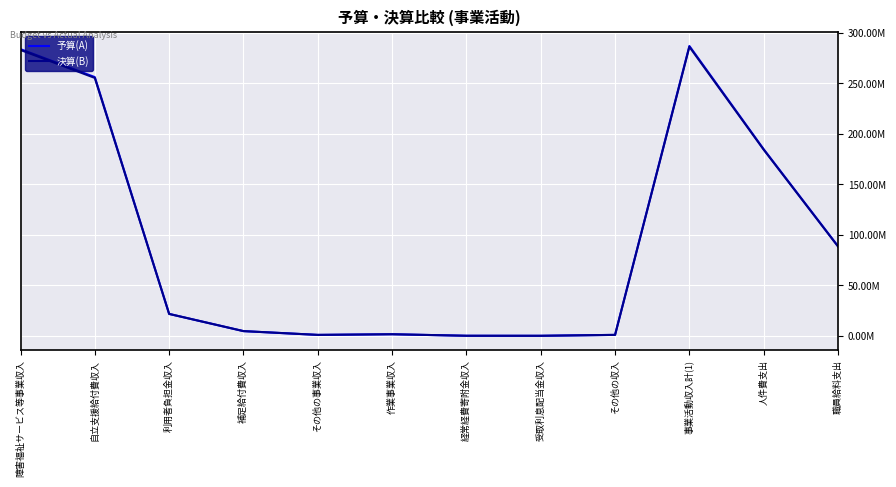

Does the chart have visible grid lines?

Yes